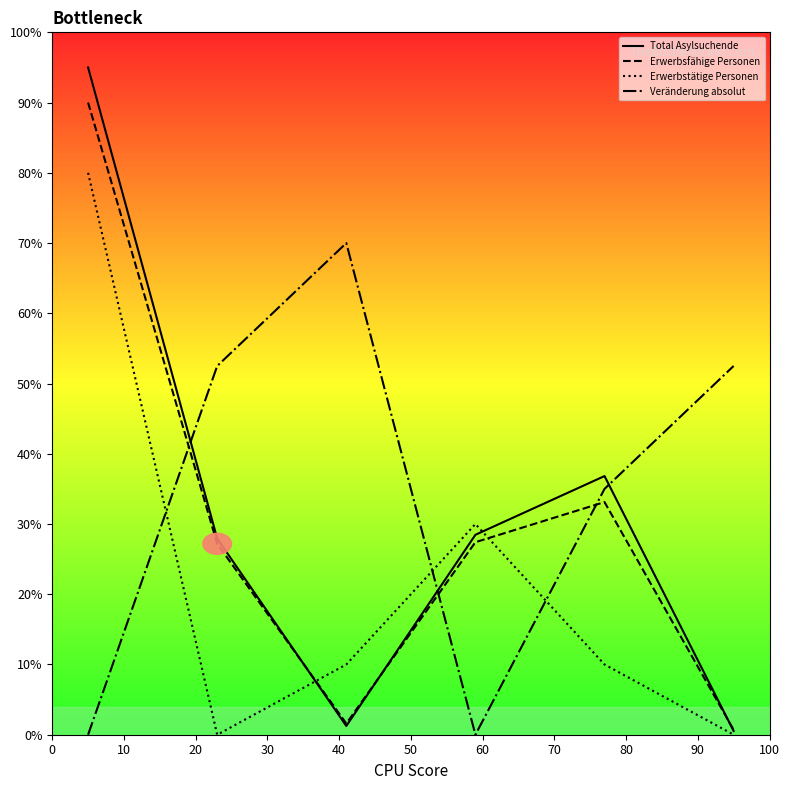

What is the highest value of the Erwerbsfähige Personen series?

90.0